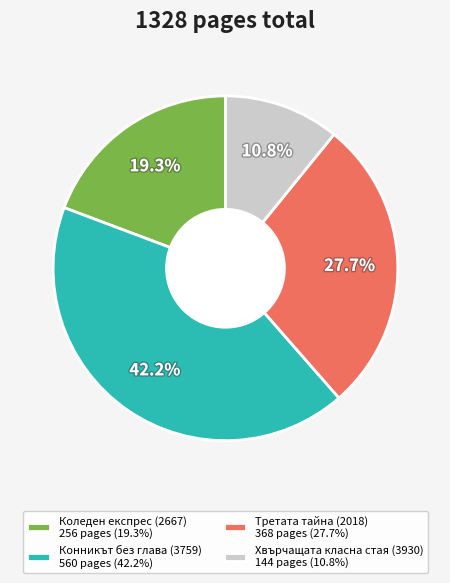

Approximately how many times larger is the value at Третата тайна (2018) 368 pages (27.7%) compared to Коледен експрес (2667) 256 pages (19.3%)?

1.4